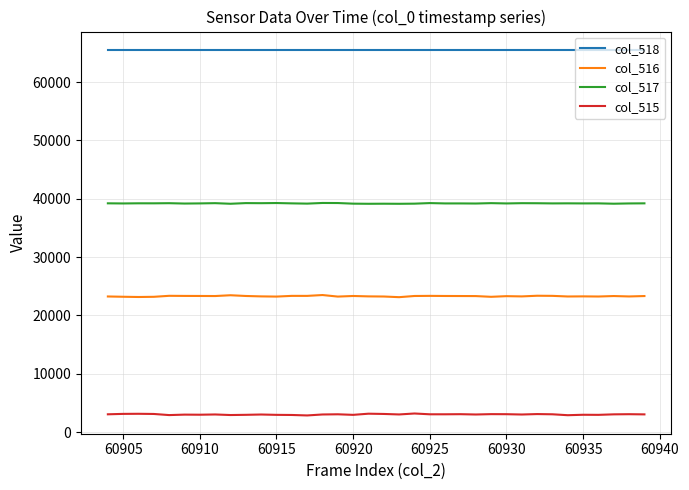

Which series has the largest total across all categories?

col_518